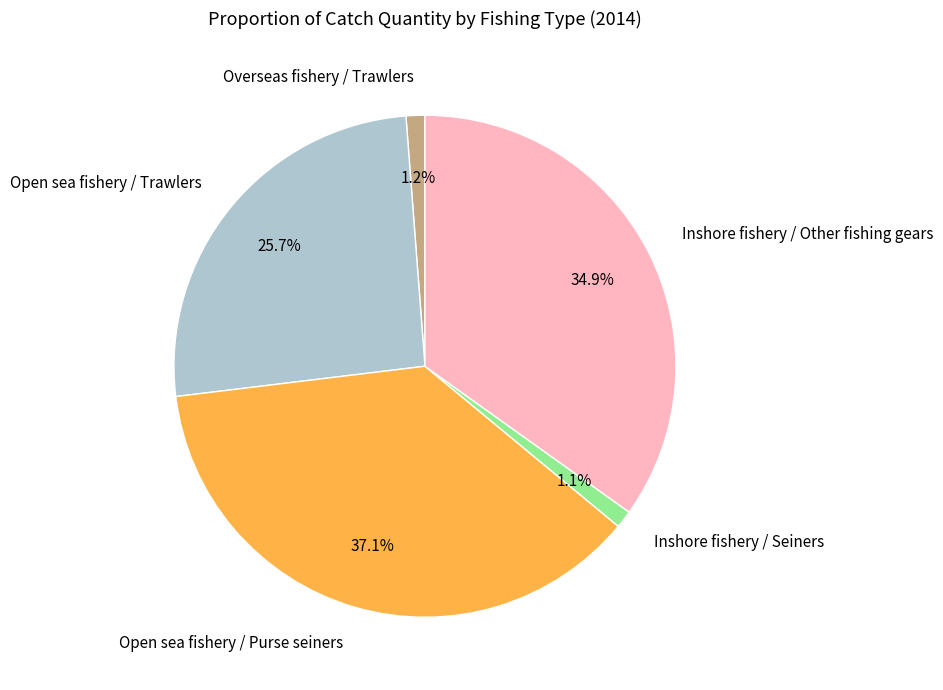

Approximately how many times larger is the value at Inshore fishery / Other fishing gears compared to Open sea fishery / Trawlers?

1.4